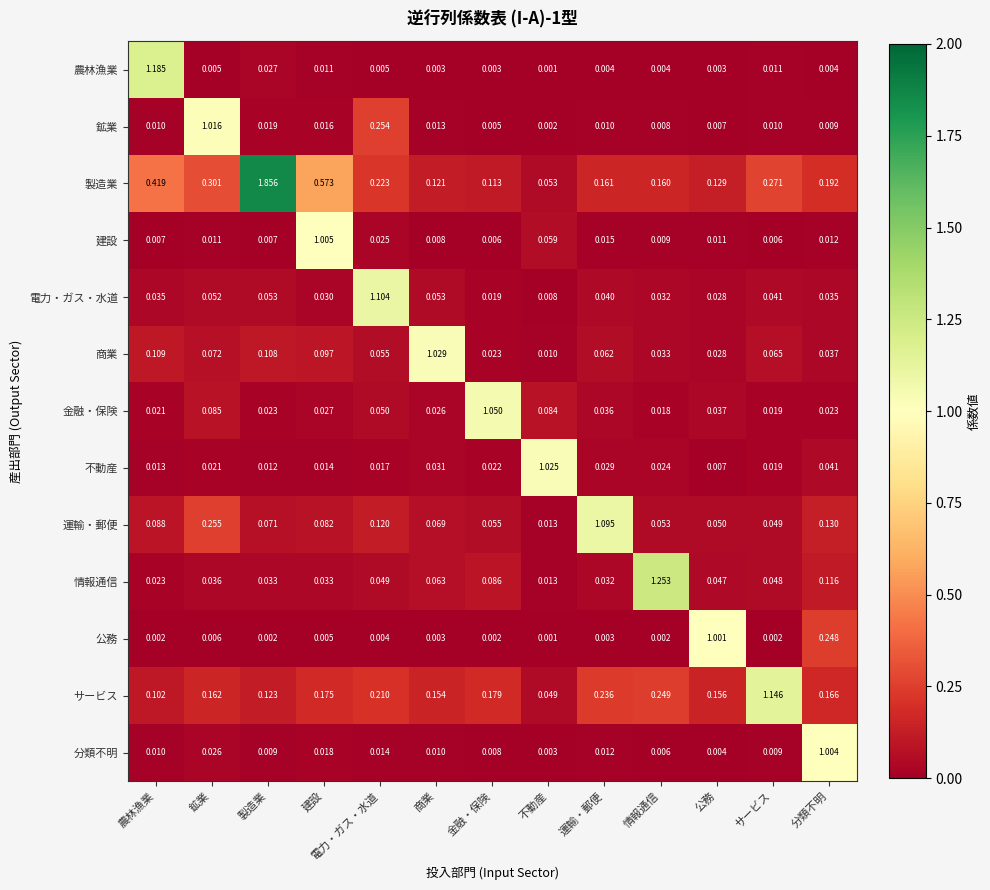

Rank the series by their maximum value, from lowest to highest.

公務, 分類不明, 建設, 鉱業, 不動産, 商業, 金融・保険, 運輸・郵便, 電力・ガス・水道, サービス, 農林漁業, 情報通信, 製造業